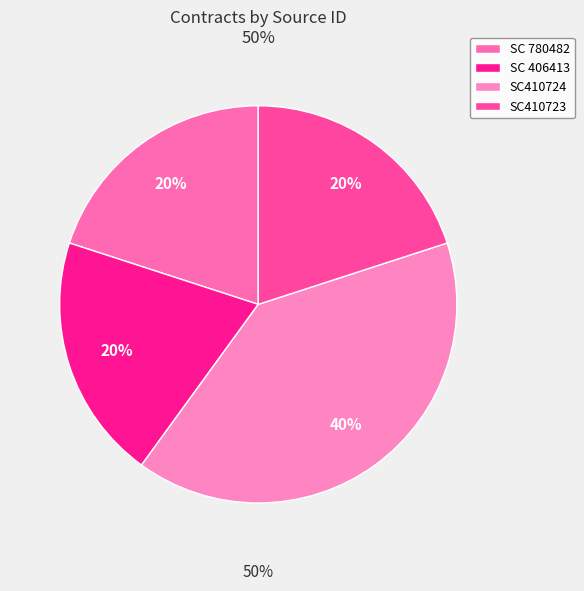

How many slices are in this pie chart?

4